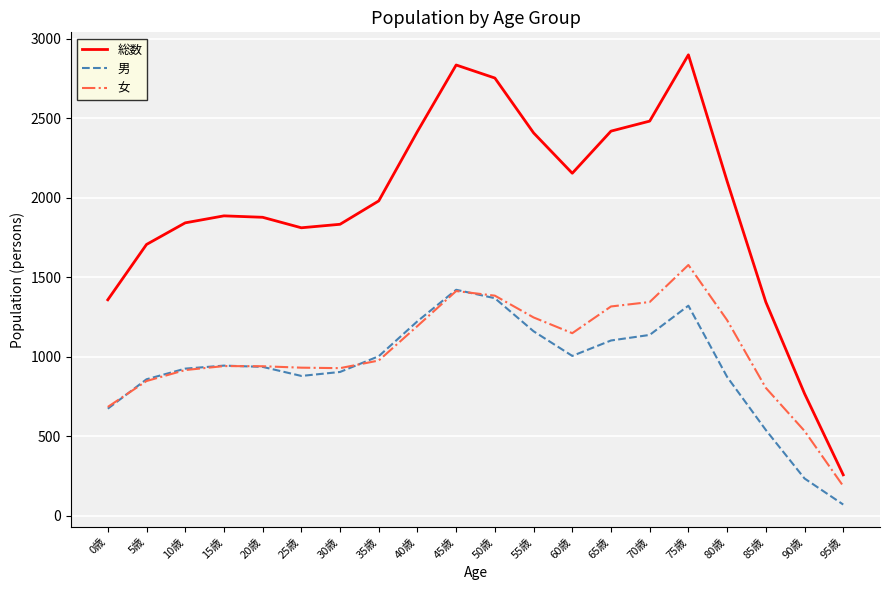

Which series changed the most between 0歳 and 20歳?

総数